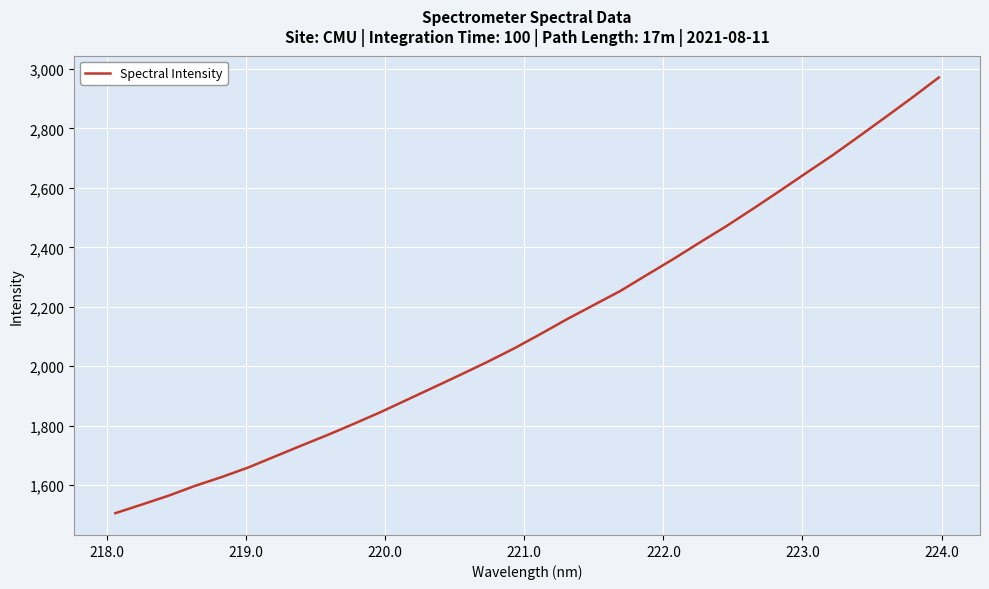

What is the difference between the second highest and second lowest values?

1368.7